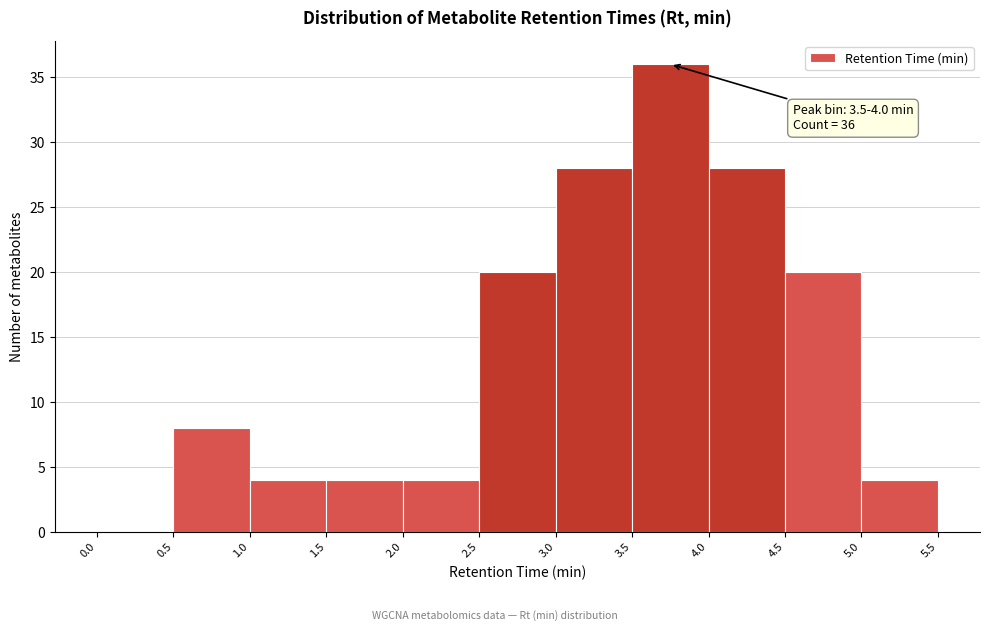

Which range on the x-axis has the tallest bar?

3.5 to 4.0